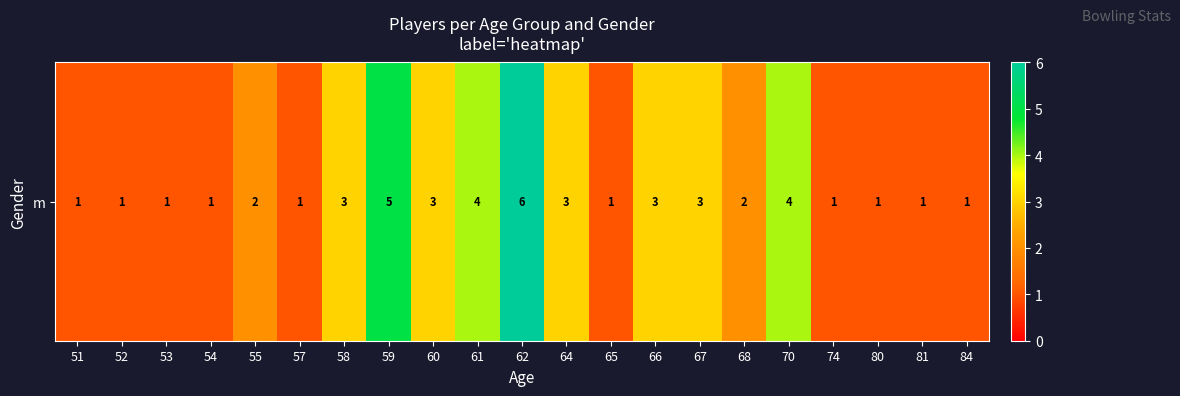

The chart shows a value of 3 at 55. True or false?

False